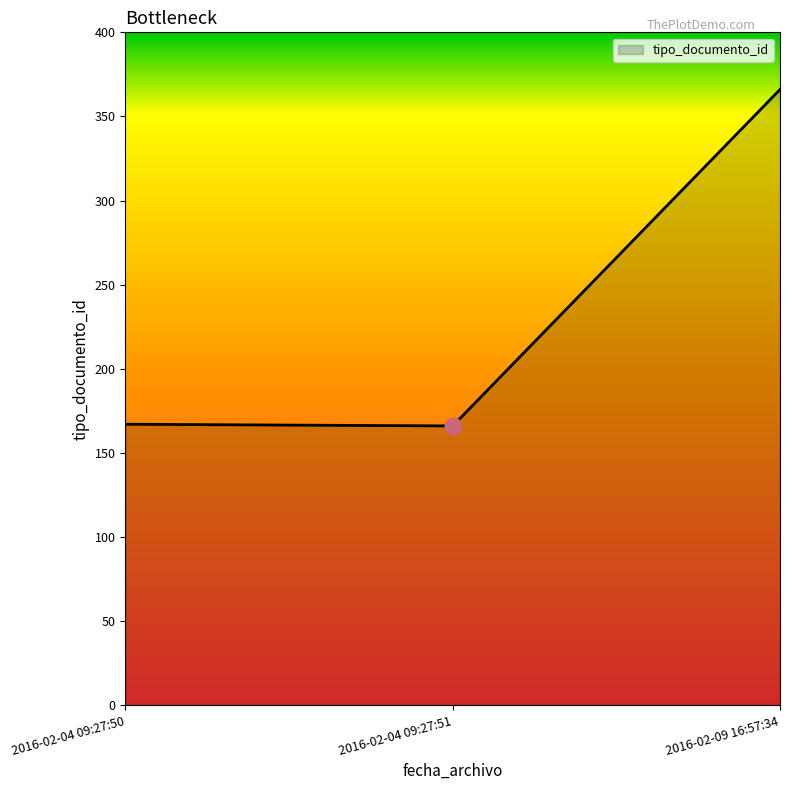

Between 2016-02-04 09:27:50 and 2016-02-09 16:57:34, which is larger?

2016-02-09 16:57:34